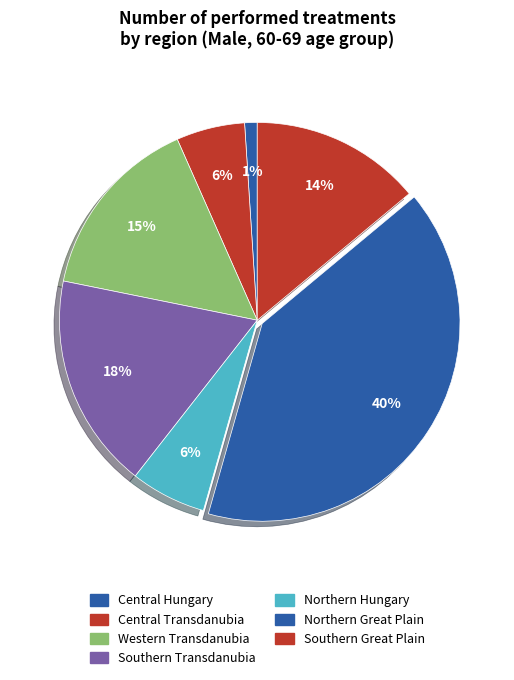

To the nearest percent, what is the average slice percentage?

14%